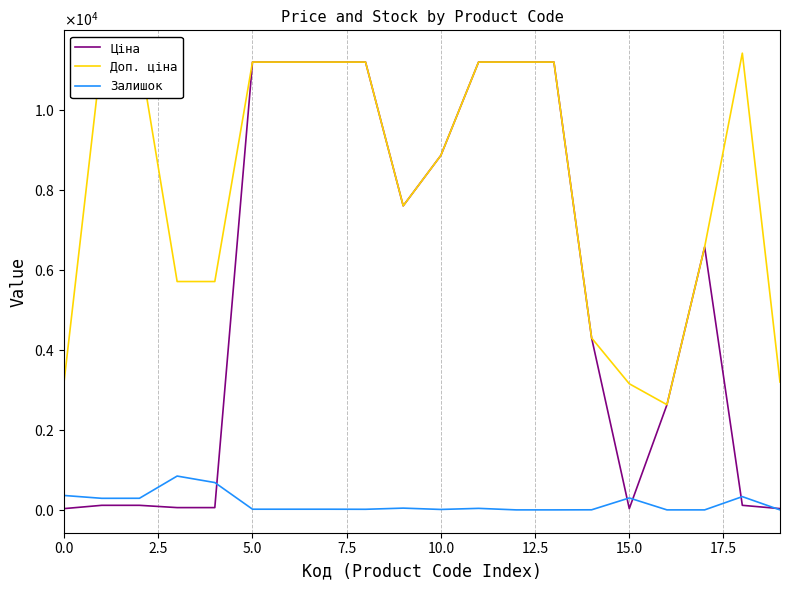

What is the greatest value displayed?

11410.0